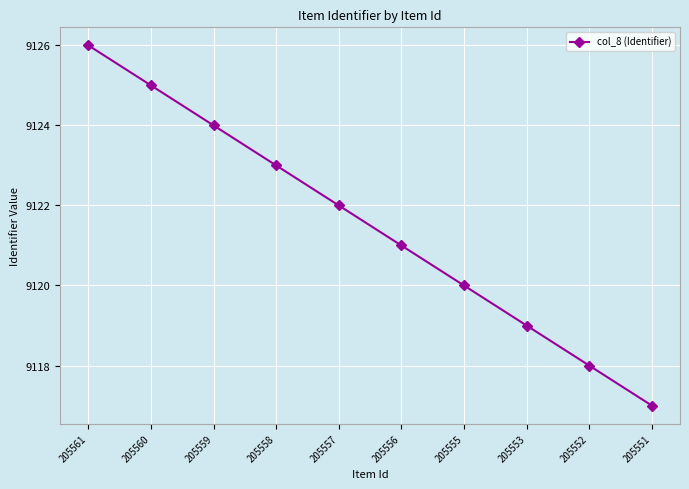

What is the sum of all values?

91215